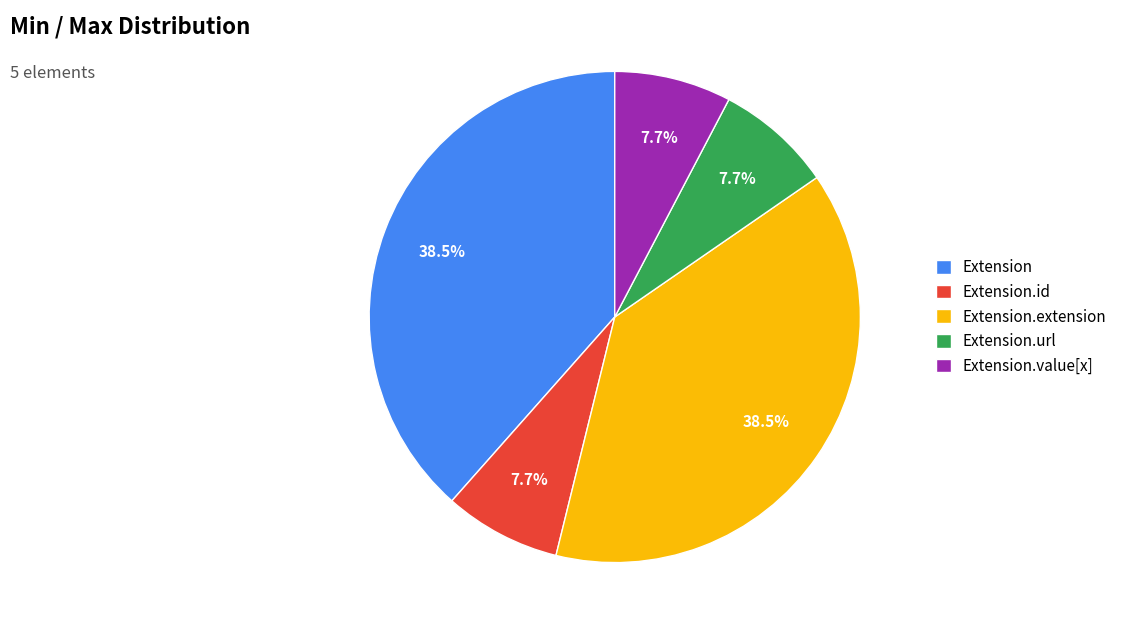

Is it true that Extension is 57% of the pie?

False